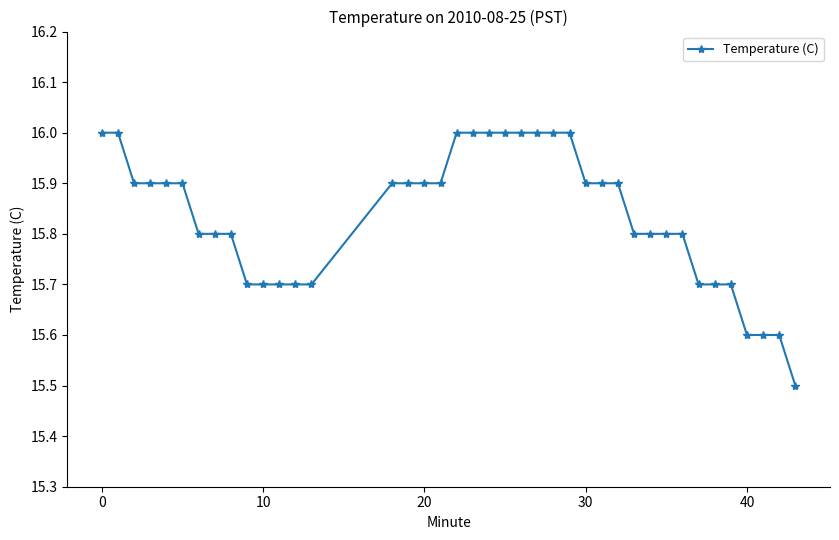

What is the minimum value shown in the chart?

15.5